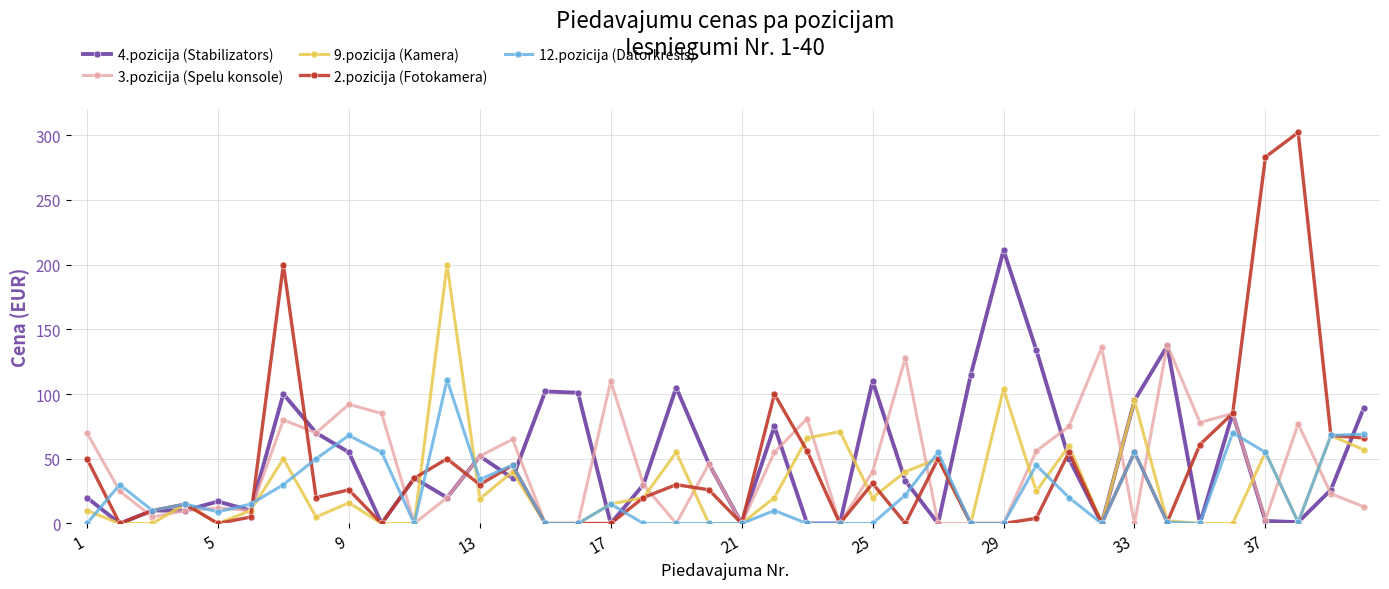

Does the chart display data point markers on the line(s)?

Yes